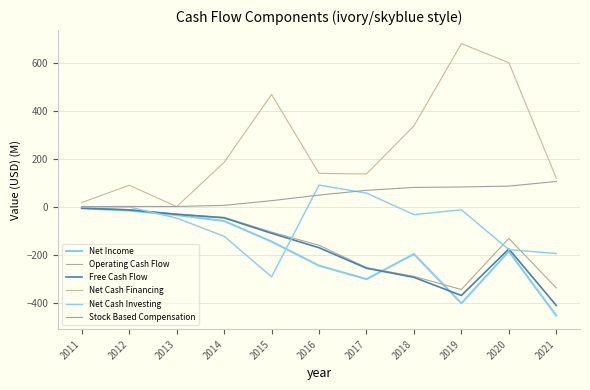

What is the difference between the highest and lowest values at 2021?

572.6